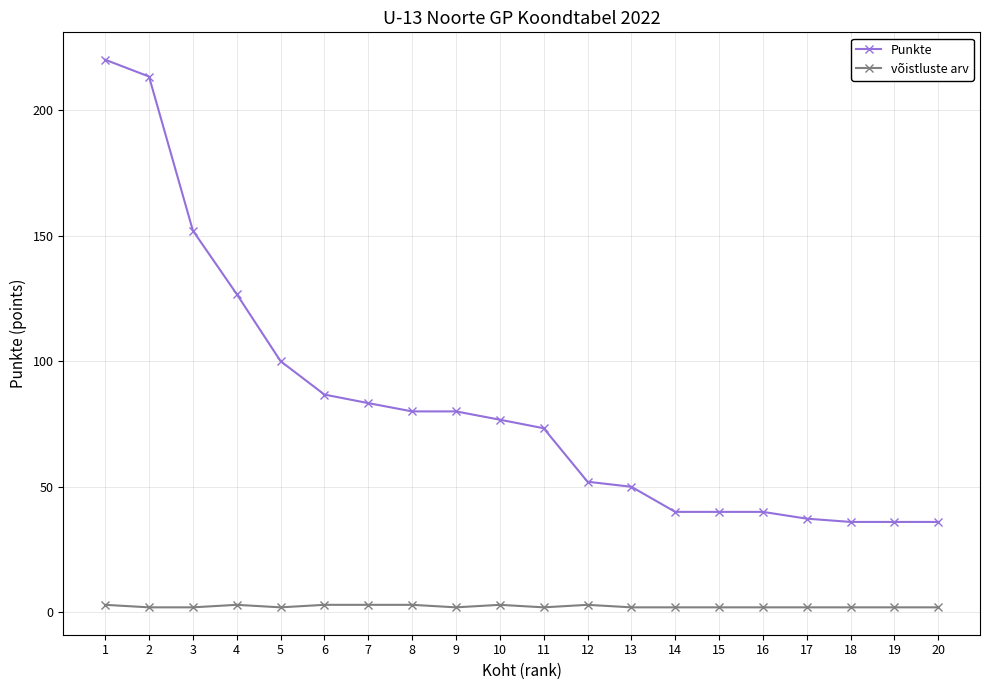

What is the total value across all series at 10?

79.7